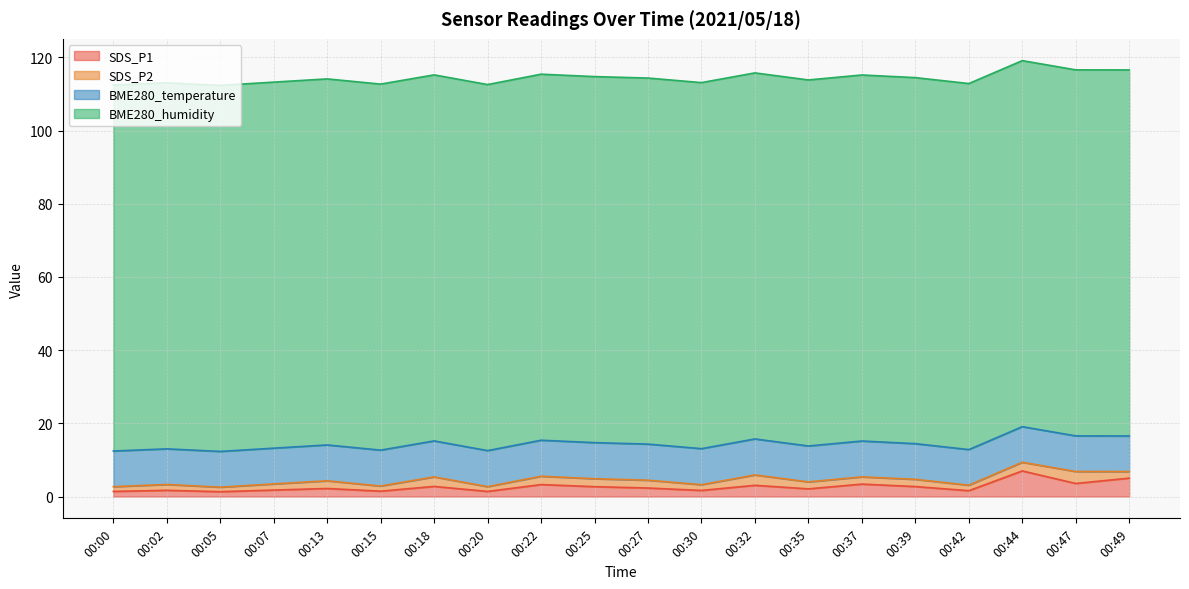

Reading right to left, extract all data points from this chart.

SDS_P1: 5.0	3.6	7.0	1.6	2.7	3.4	2.1	3.1	1.7	2.3	2.7	3.3	1.4	2.8	1.5	2.2	1.8	1.3	1.7	1.4
SDS_P2: 1.8	3.3	2.4	1.5	2.0	2.0	1.9	2.8	1.6	2.1	2.2	2.3	1.3	2.6	1.4	2.1	1.7	1.2	1.6	1.3
BME280_temperature: 9.7	9.7	9.7	9.7	9.8	9.8	9.8	9.8	9.8	9.9	9.9	9.8	9.8	9.8	9.8	9.8	9.8	9.8	9.7	9.7
BME280_humidity: 100.0	100.0	100.0	100.0	100.0	100.0	100.0	100.0	100.0	100.0	100.0	100.0	100.0	100.0	100.0	100.0	100.0	100.0	100.0	100.0